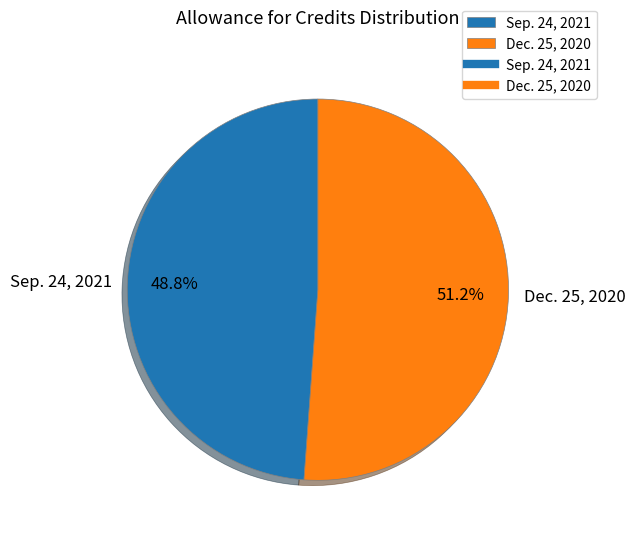

Is there any slice that represents more than half of the pie?

Yes